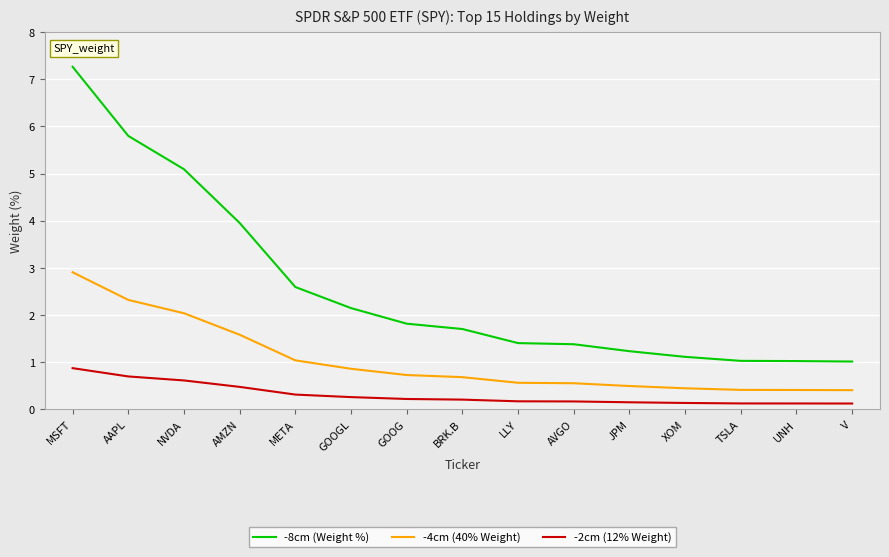

Is the value of -8cm (Weight %) at NVDA greater than the value of -4cm (40% Weight) at GOOG?

Yes